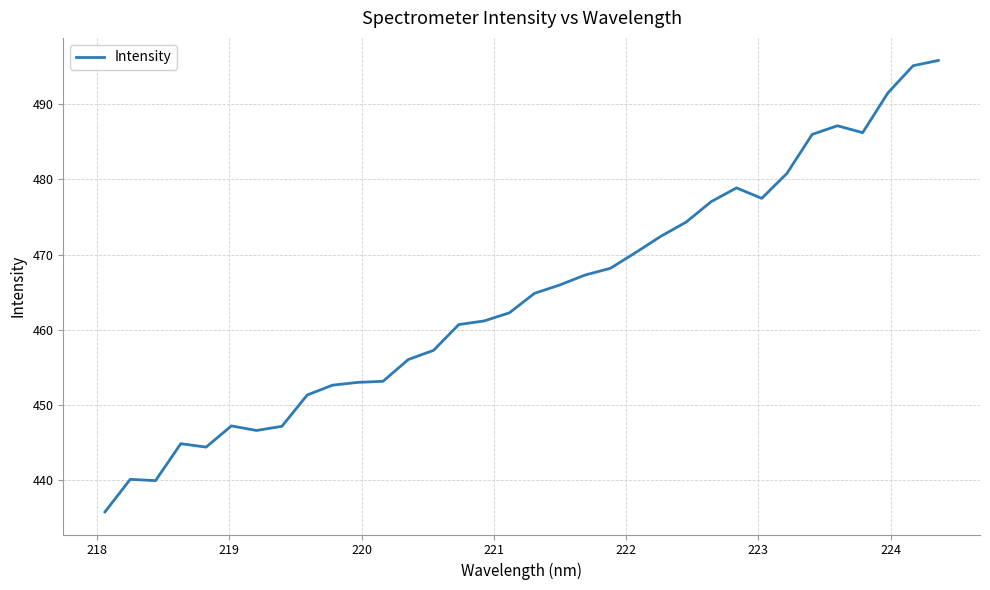

What is the smallest value displayed?

435.7